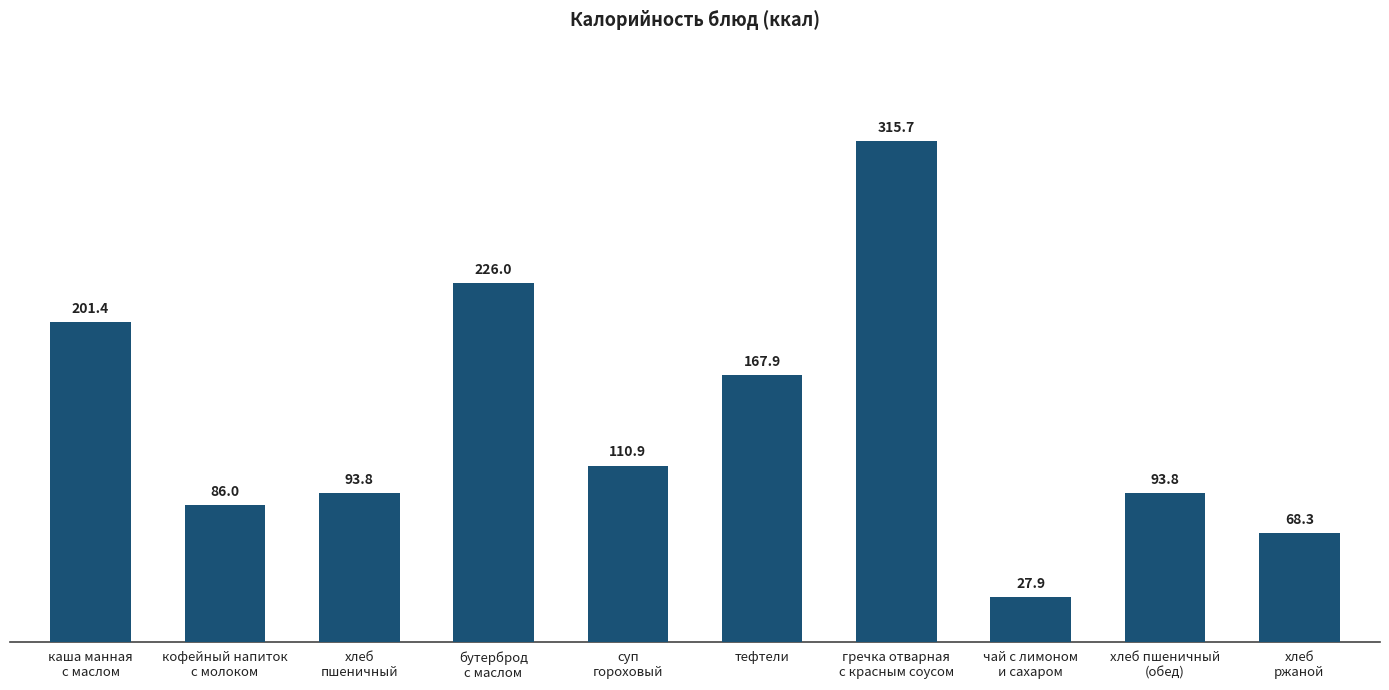

Which category has the lowest value across all series?

чай с лимоном
и сахаром